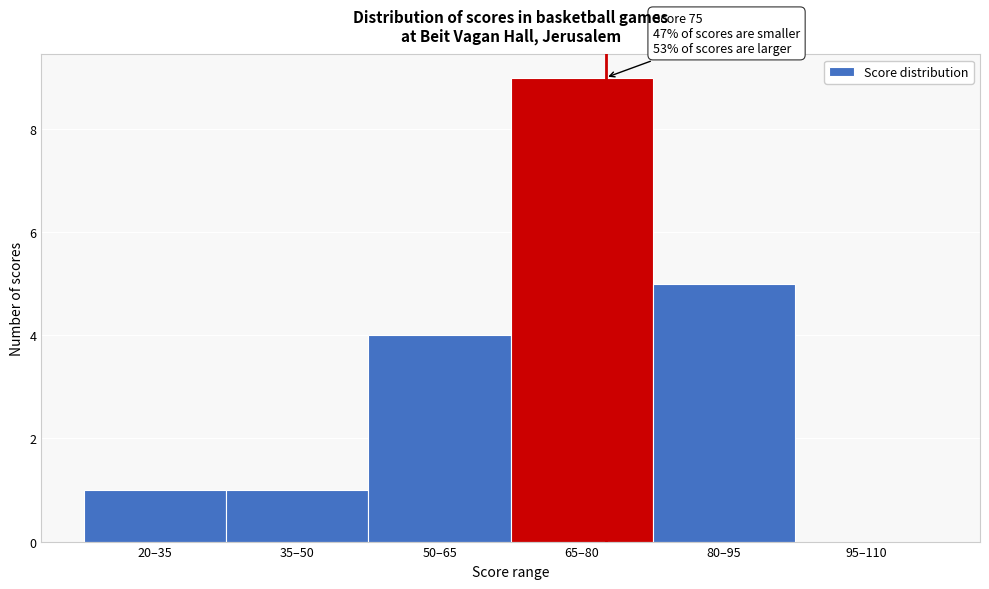

Reading left to right, extract all data points from this chart.

20–35=1	35–50=1	50–65=4	65–80=9	80–95=5	95–110=0